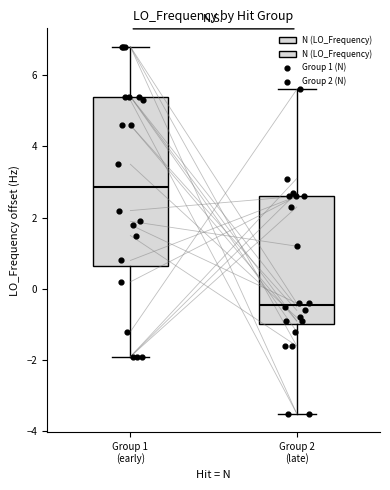

Comparing the boxes themselves (not the whiskers), which one is the tallest?

Group 1 (early)